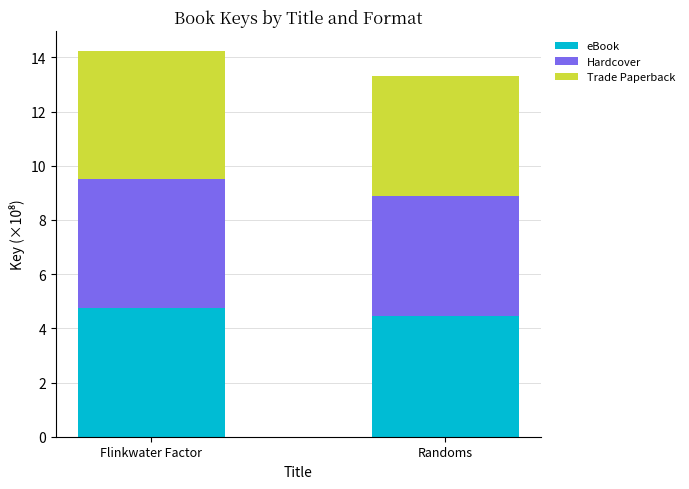

At which category is the sum across all series the highest?

Flinkwater Factor